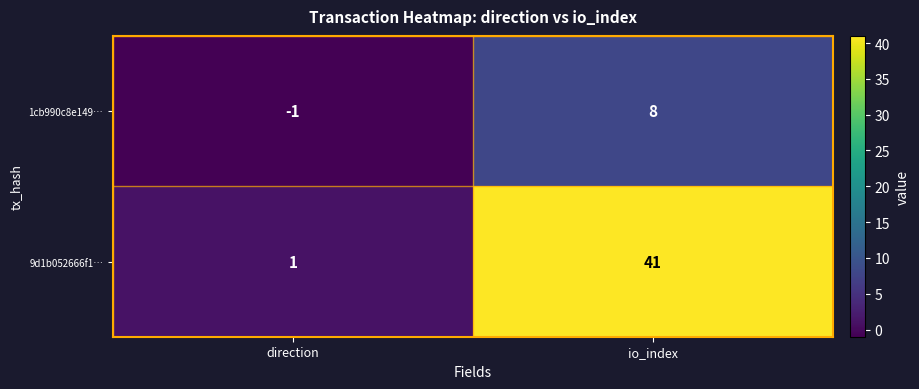

At which category does the chart reach its minimum across all series?

direction